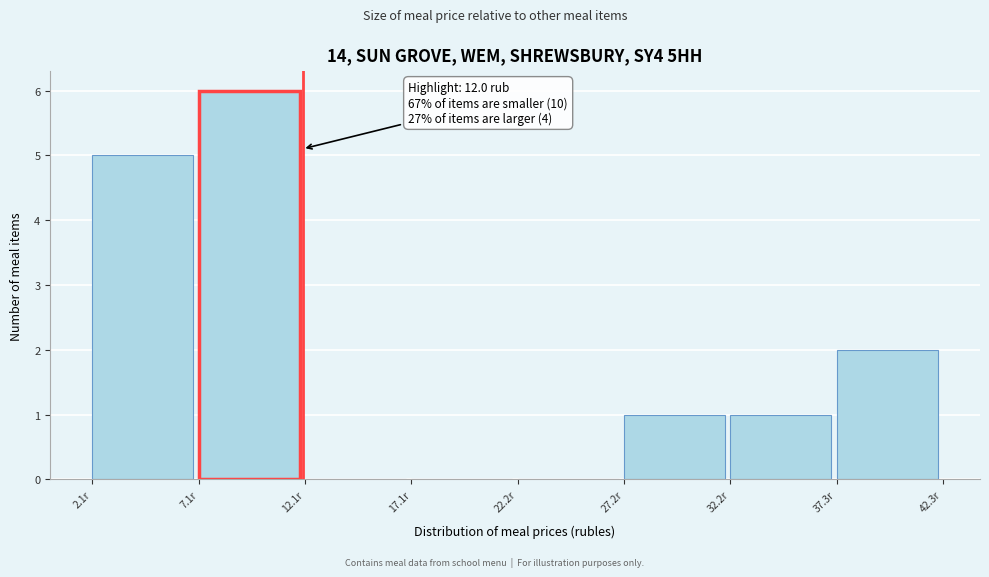

Over which range of the x-axis is the bar tallest?

7 to 12